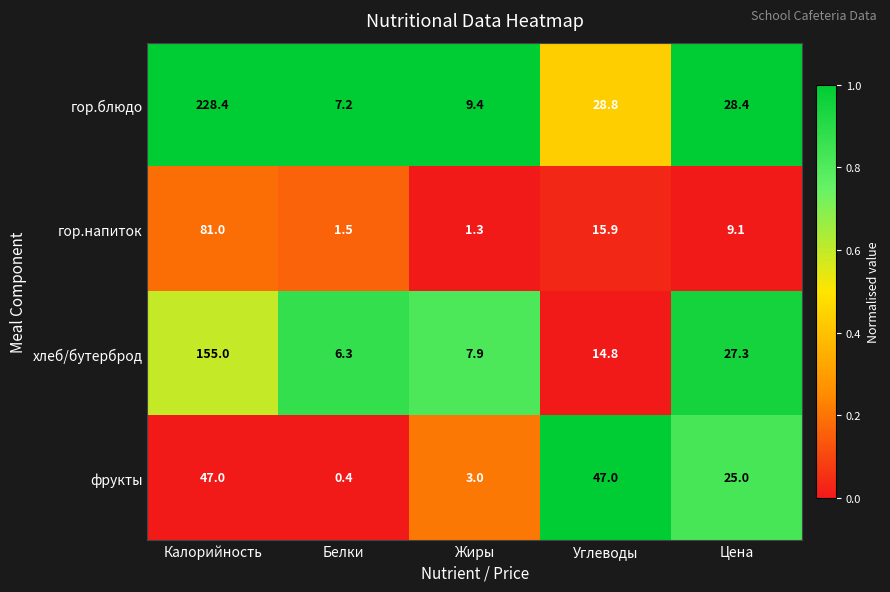

Rank the series by their maximum value, from lowest to highest.

фрукты, гор.напиток, хлеб/бутерброд, гор.блюдо